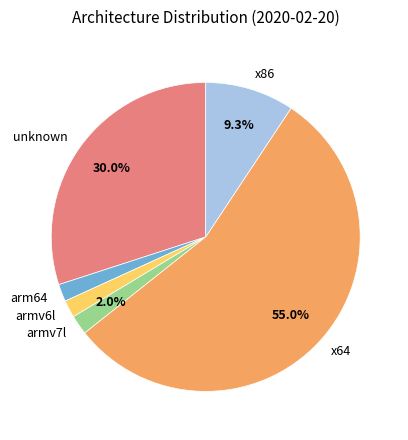

How many slices are in this pie chart?

6